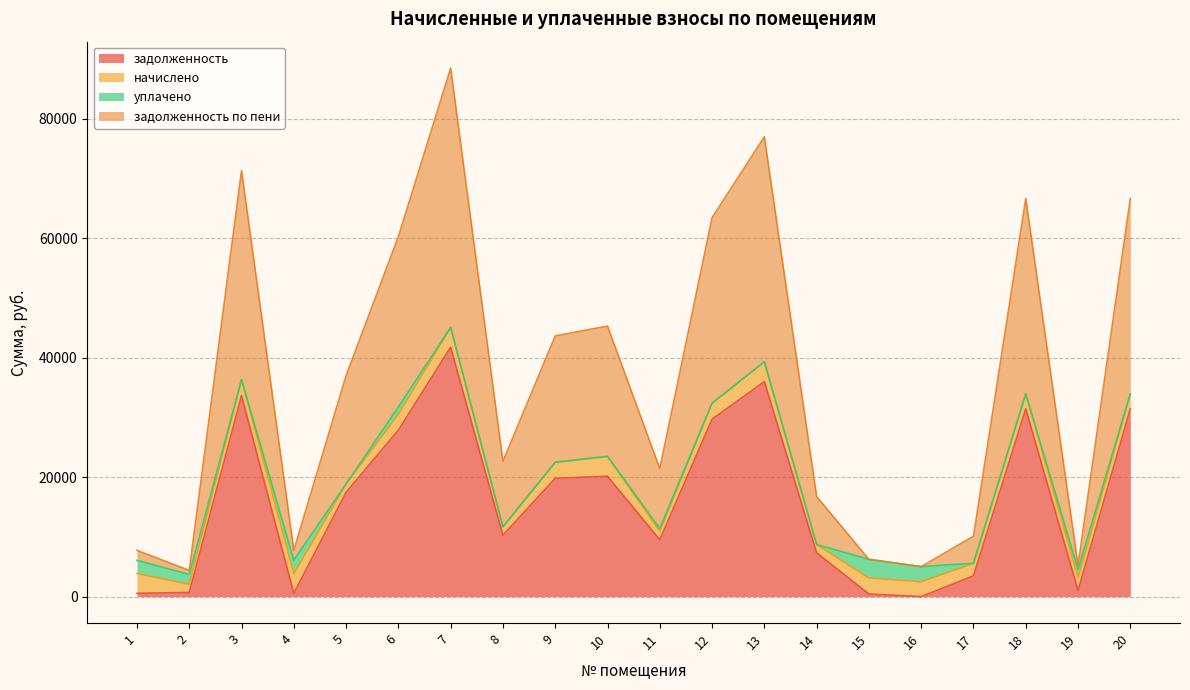

True or false: задолженность по пени and задолженность intersect in this chart.

False